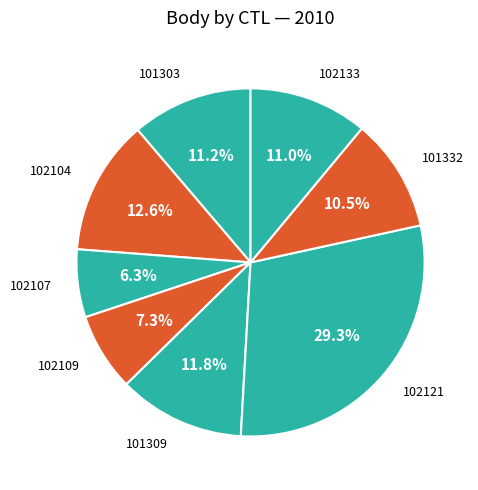

What is the ratio of the value at 102133 to the value at 102109?

1.5